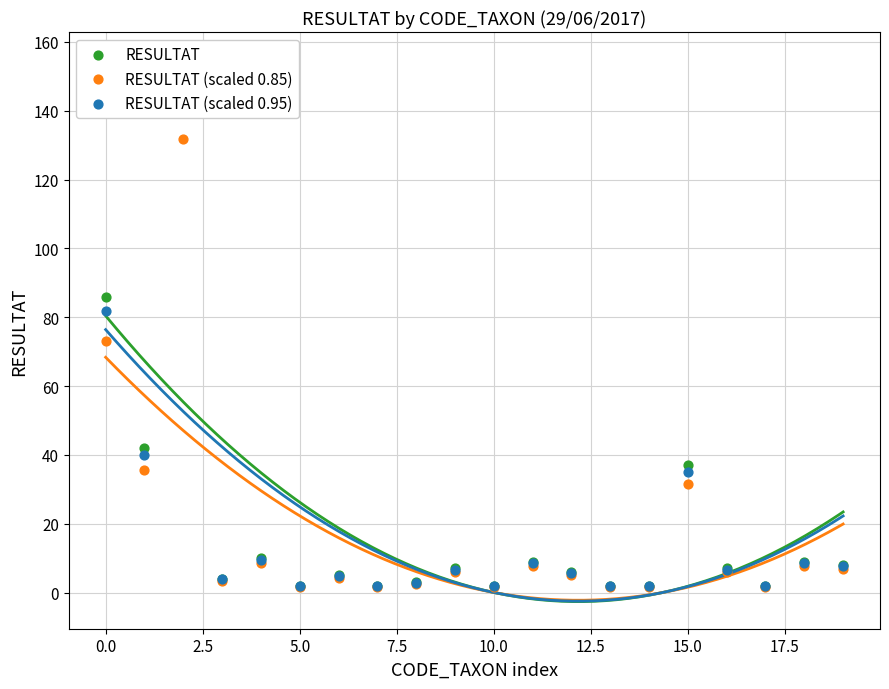

Which series has the largest total across all categories?

RESULTAT